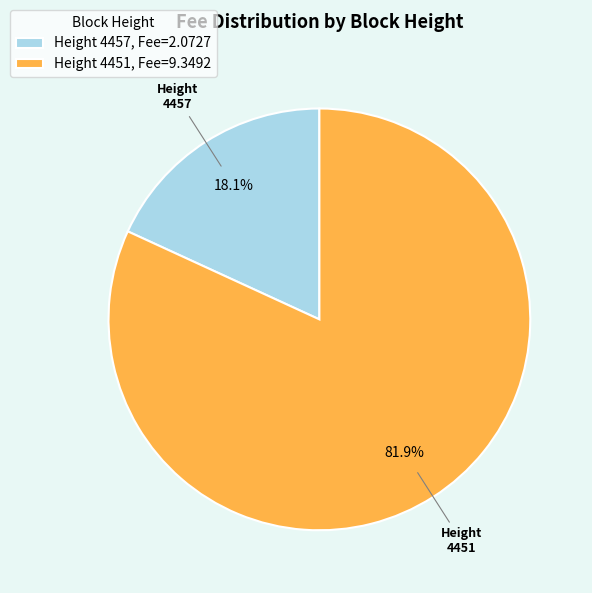

To the nearest percent, what is the difference between the largest and smallest slice percentages?

64%